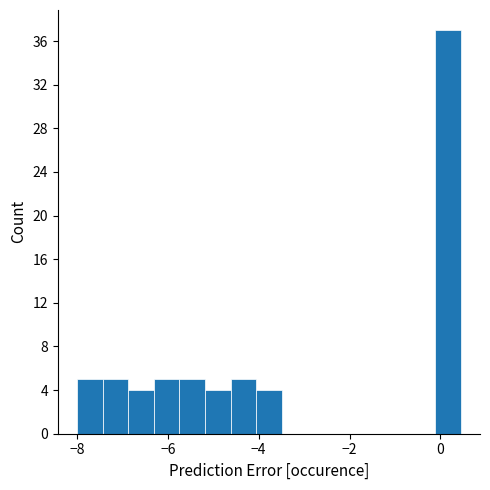

Around what value on the x-axis is the tallest bar? Give the approximate position of its centre, as read against the axis.

0.2